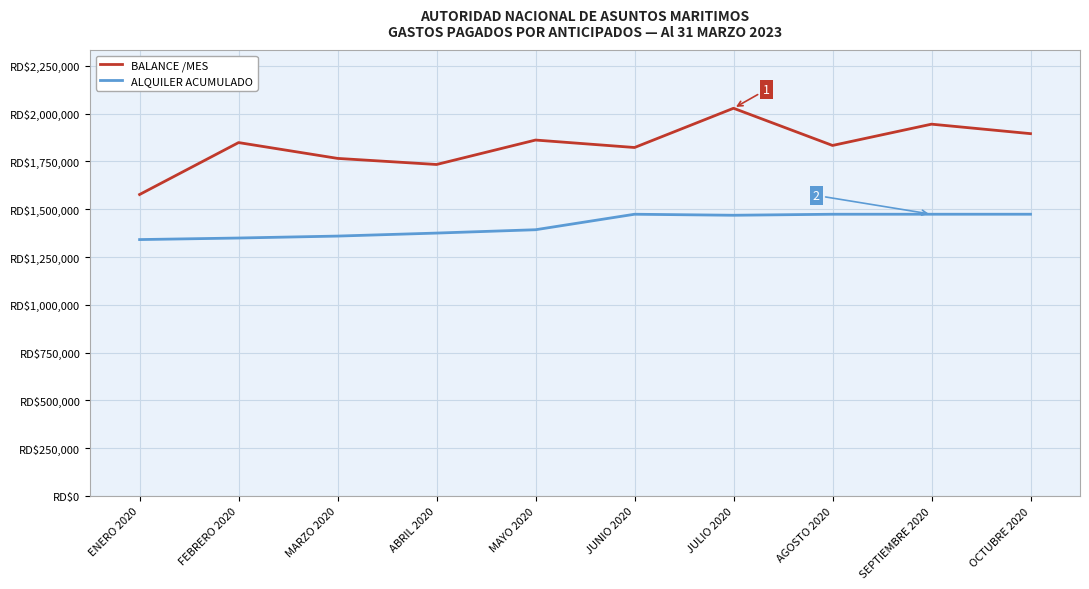

What is the difference between the maximum and second lowest values in the ALQUILER ACUMULADO series?

124461.8